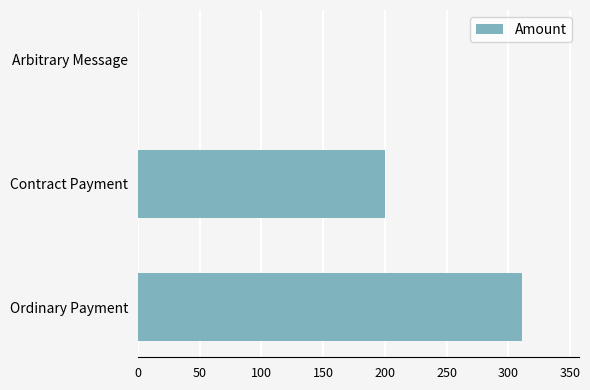

Are the bars horizontal?

Yes